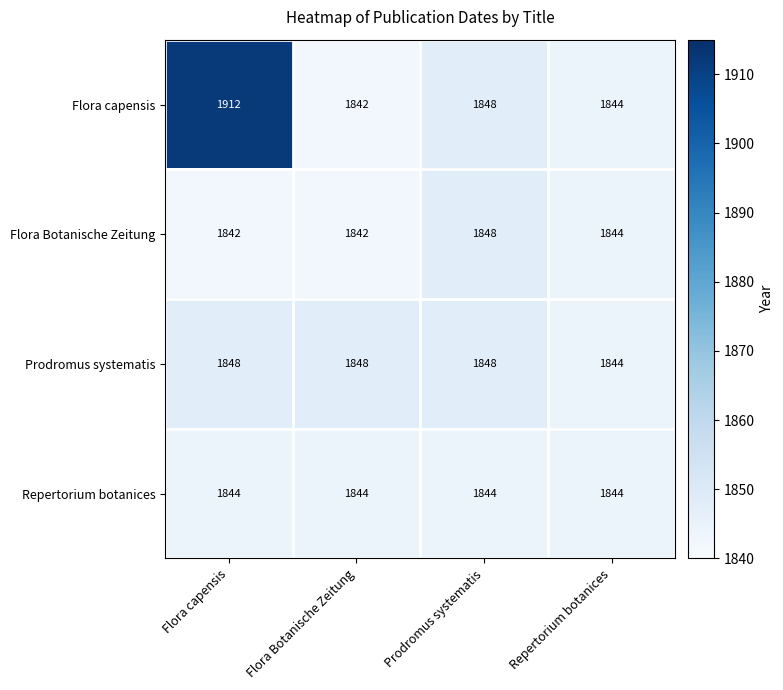

Which series has the largest range (max minus min)?

Flora capensis